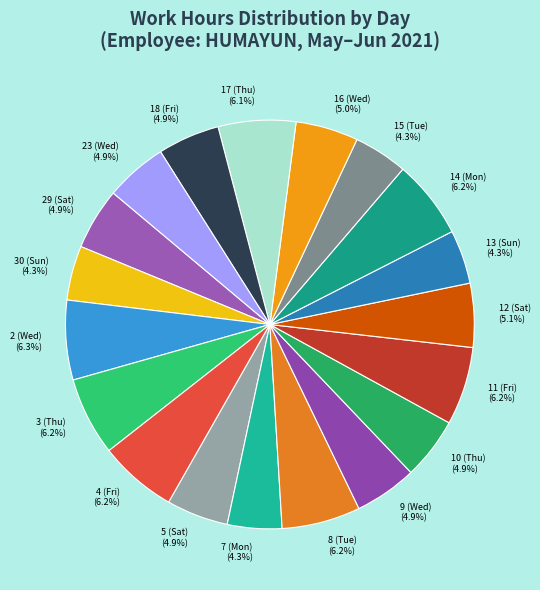

What percentage is NOT represented by 7 (Mon)?

95.7%